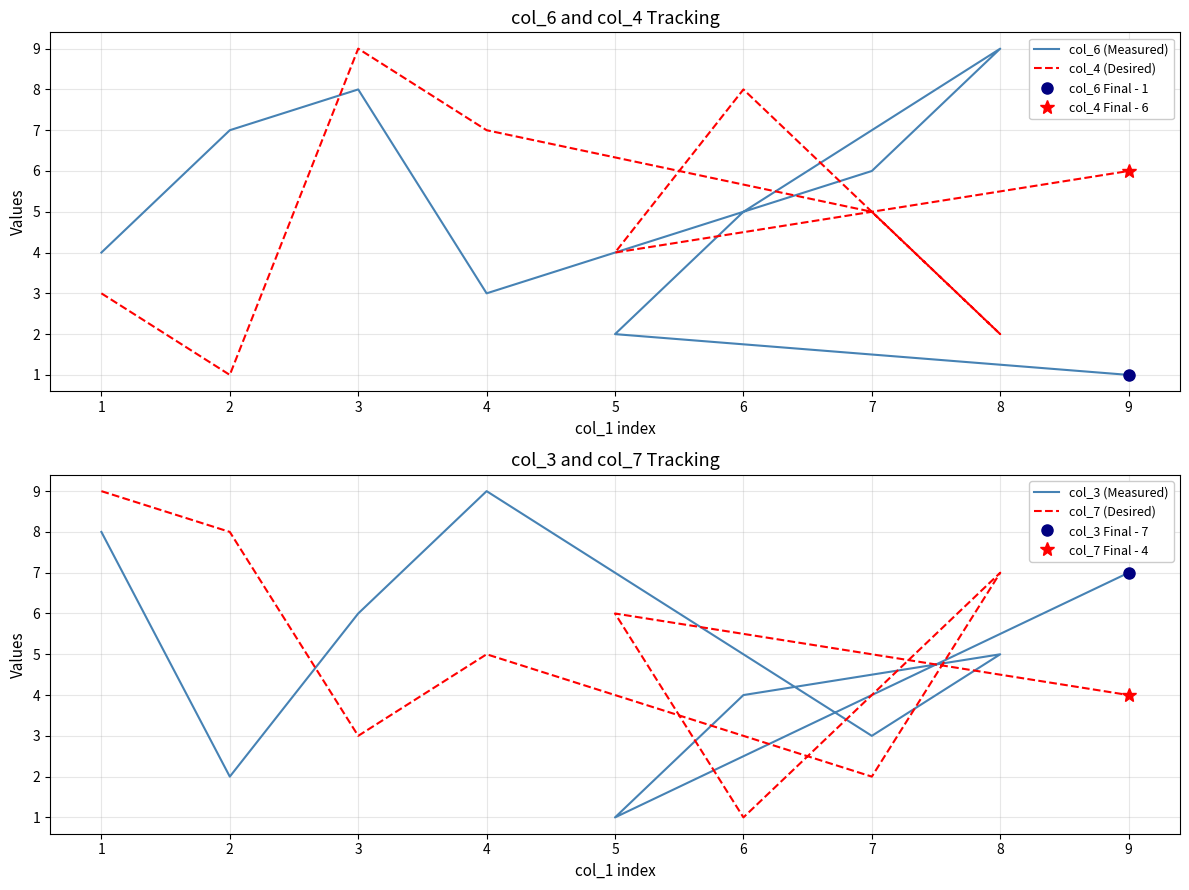

Reading left to right, transcribe all the data shown in this chart.

col_6 (Measured): 4	7	8	3	6	9	5	2	1
col_4 (Desired): 3	1	9	7	5	2	8	4	6
col_3 (Measured): 8	2	6	9	3	5	4	1	7
col_7 (Desired): 9	8	3	5	2	7	1	6	4